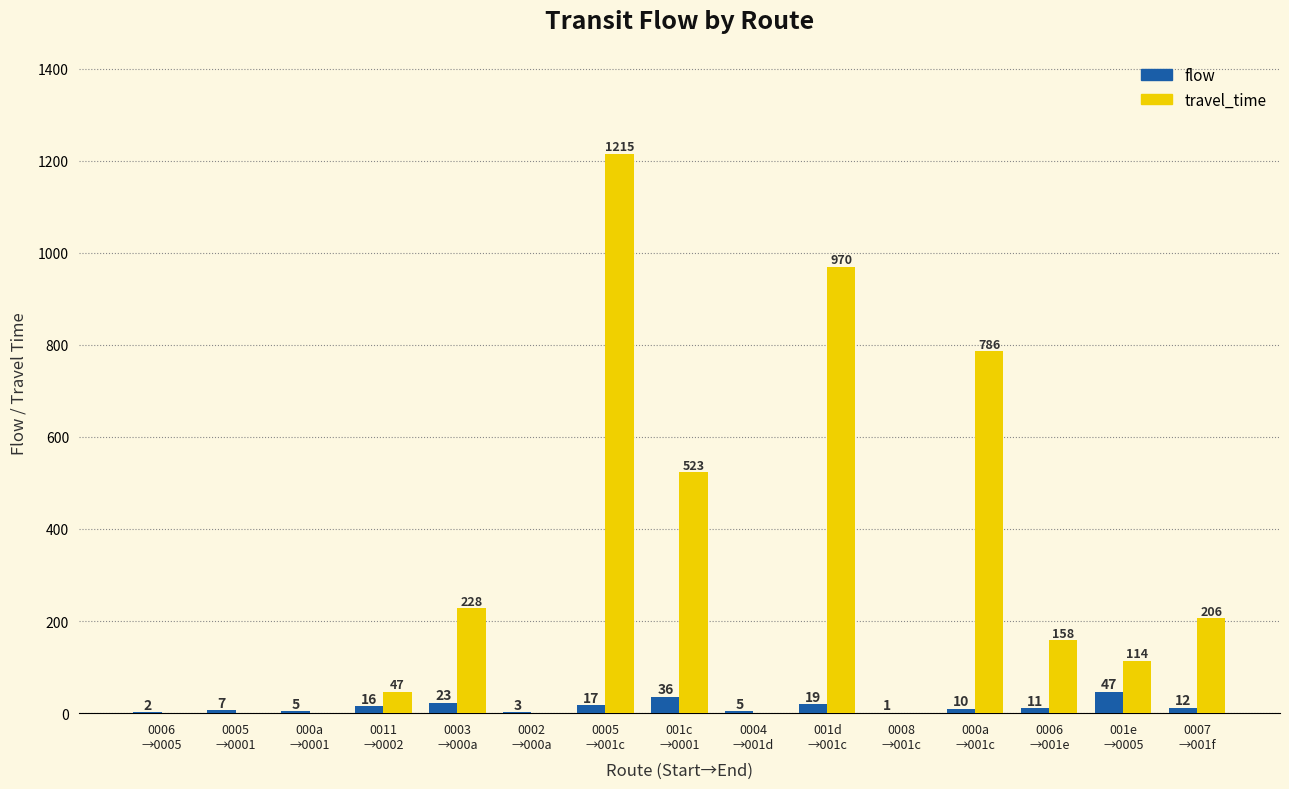

Which series has the widest spread of values?

travel_time